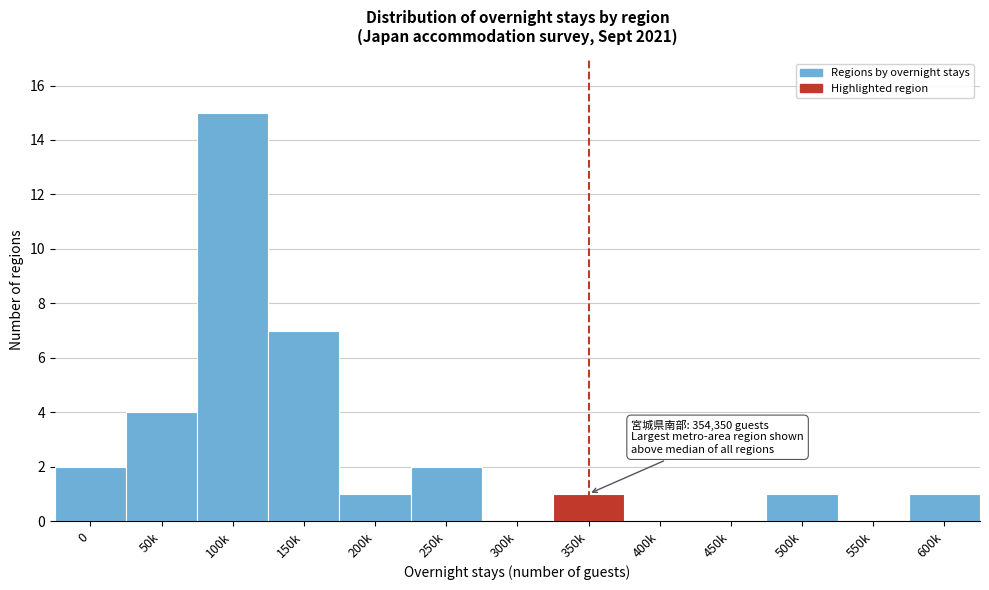

Reading left to right, list all the values displayed in this chart.

0=2	50k=4	100k=15	150k=7	200k=1	250k=2	300k=0	350k=1	400k=0	450k=0	500k=1	550k=0	600k=1